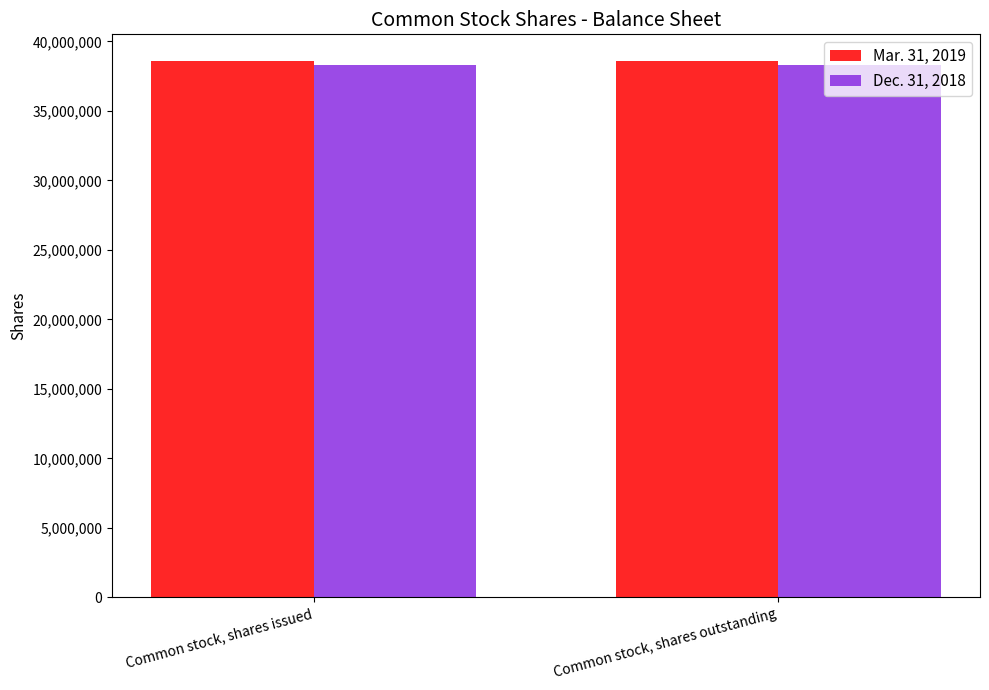

The value of Mar. 31, 2019 at Common stock, shares issued is 38573118. True or false?

True